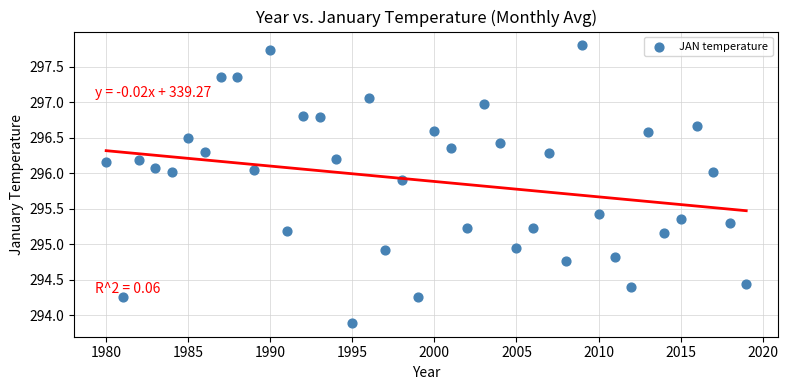

What is the range of X values (max minus min)?

39.0